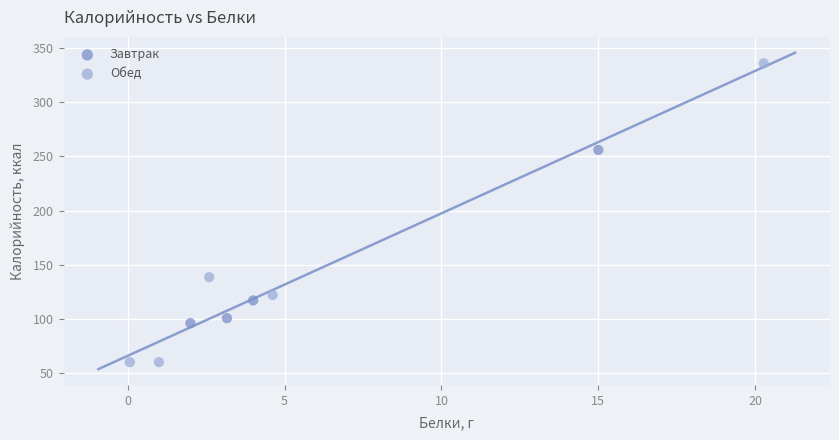

Which series contains the highest Y value?

Обед